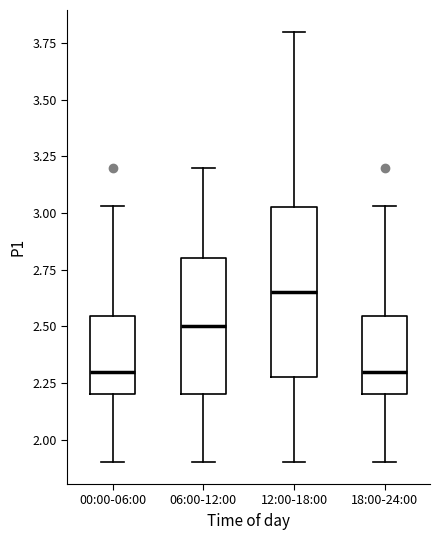

Which box has the highest median line?

12:00-18:00